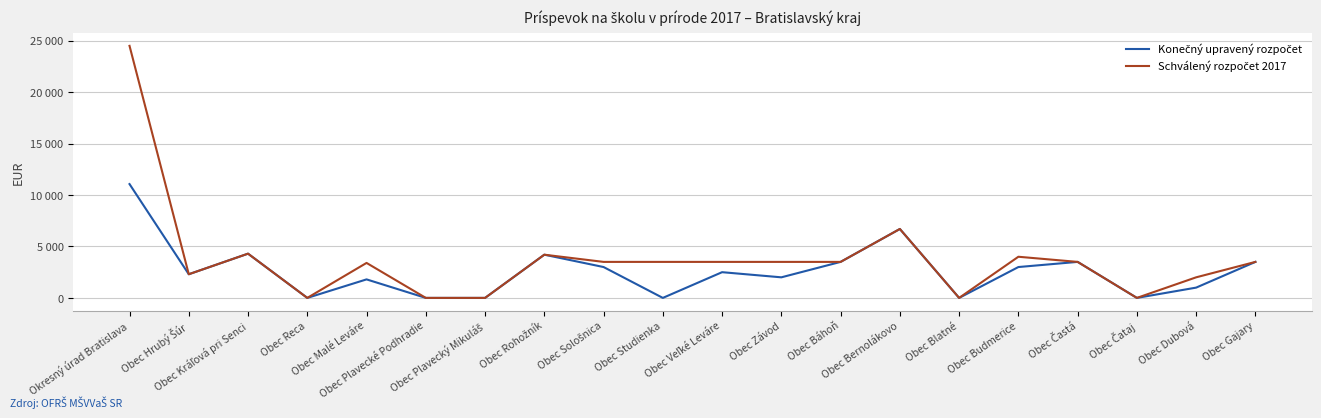

Where is Schválený rozpočet 2017 nearest to the value 12250?

Obec Bernolákovo